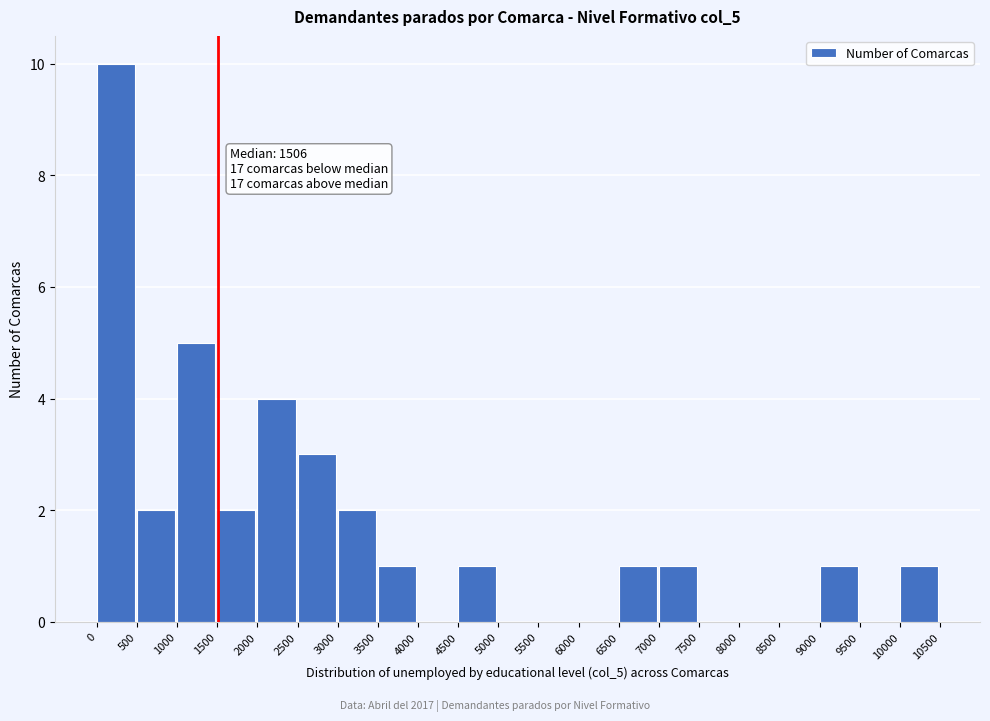

Which range on the x-axis has the tallest bar?

0 to 500